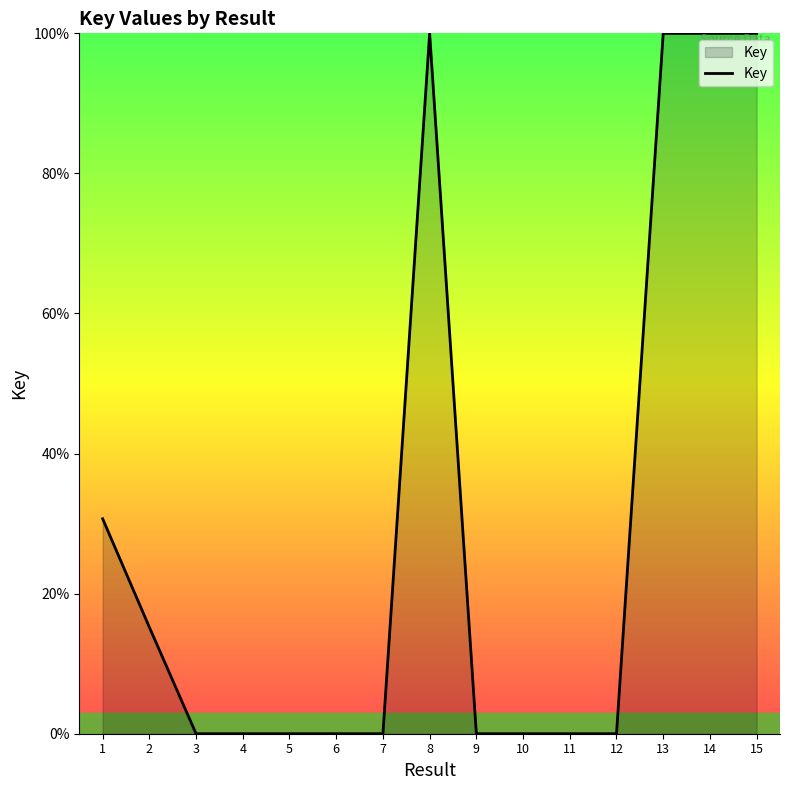

Is it true that the value at 4 is 42.4?

False